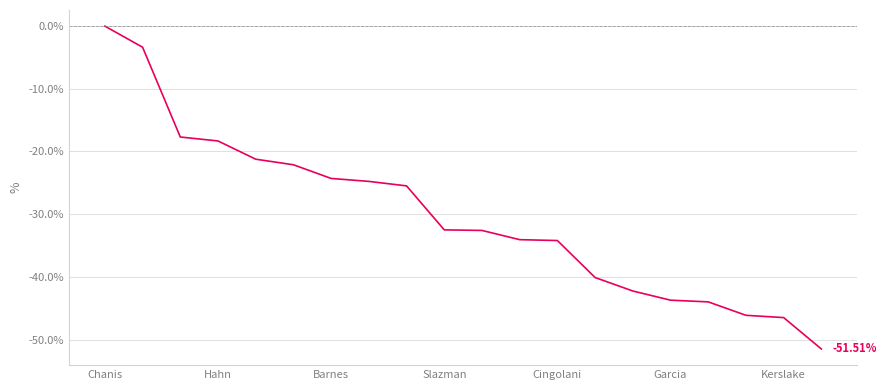

How many lines are shown in the chart?

1